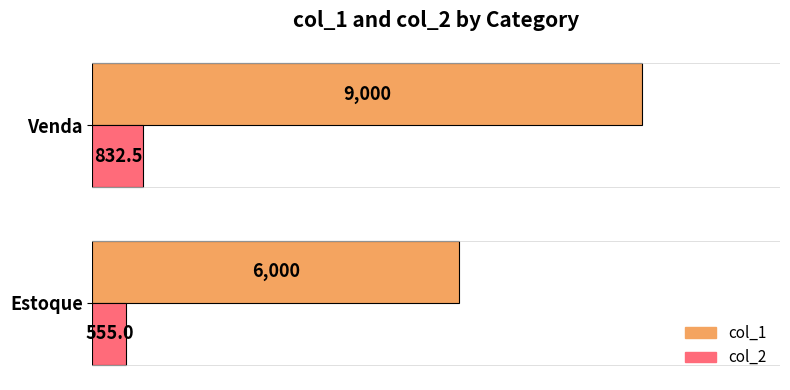

What are all the series names shown in the legend?

col_1, col_2